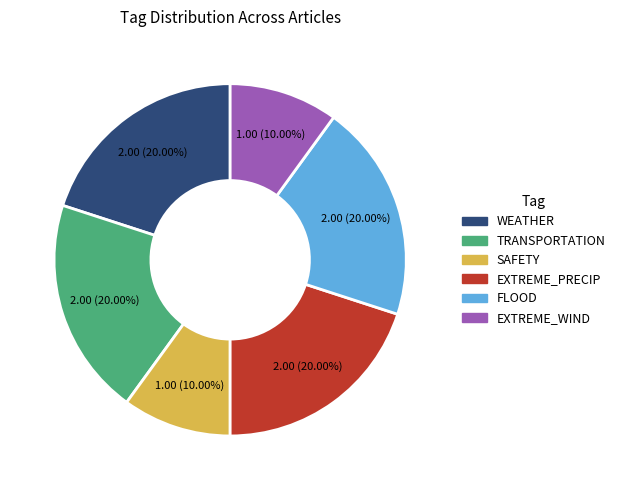

Does any single category account for the majority?

No